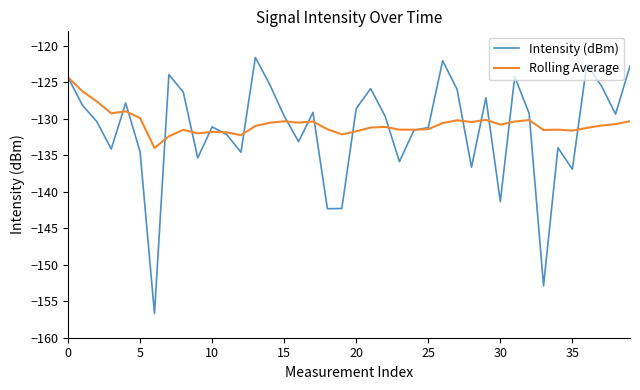

Which series has the largest range (max minus min)?

Intensity (dBm)